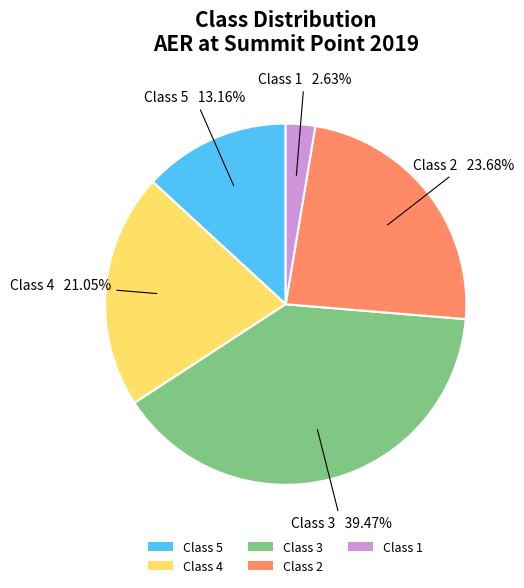

Which has a higher value, Class 2 or Class 1?

Class 2